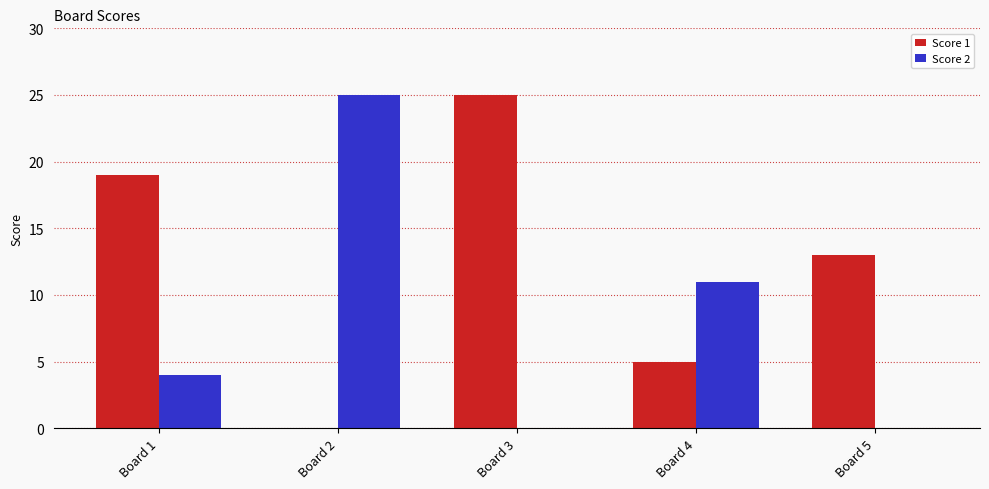

What is the spread (max minus min) of values at Board 1?

15